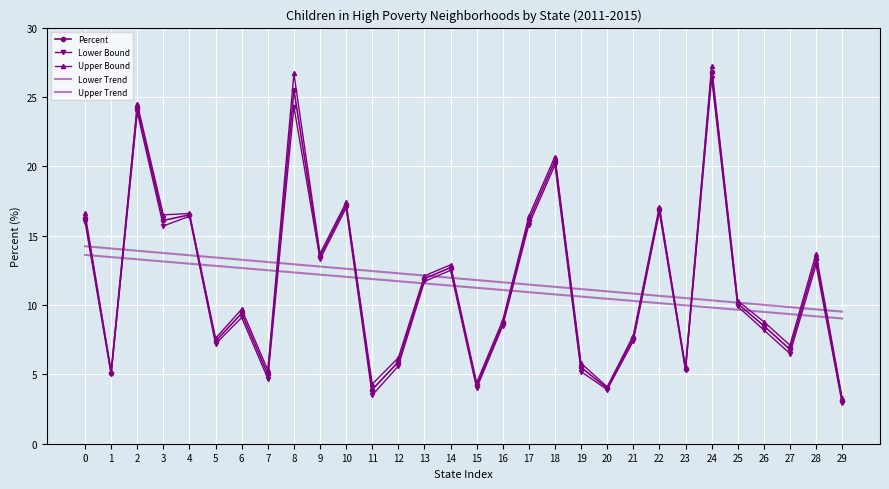

What is the spread (max minus min) of values at 1?

9.1